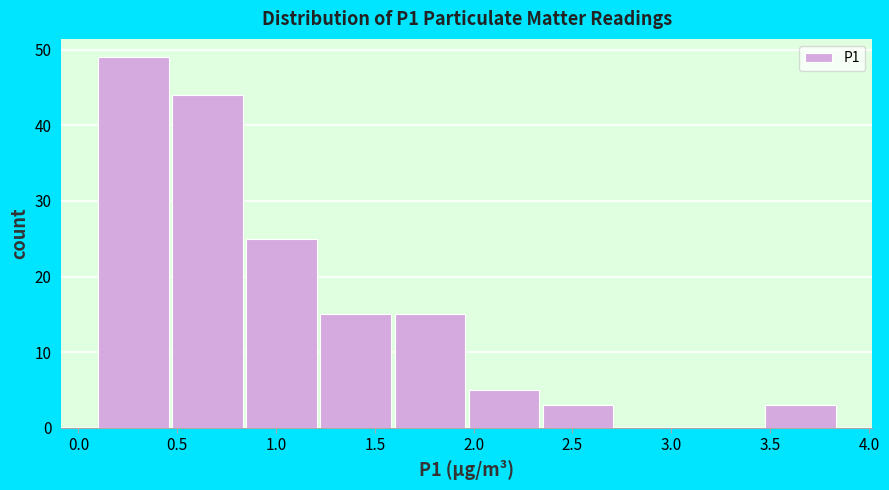

Reading left to right, transcribe this chart: for each bar, give the range it covers on the x-axis and its height. Neither the bar edges nor the heights are printed on the chart, so give them approximately, as read against the axes.

0.100 to 0.475: 49
0.475 to 0.850: 44
0.850 to 1.225: 25
1.225 to 1.600: 15
1.600 to 1.975: 15
1.975 to 2.350: 5
2.350 to 2.725: 3
2.725 to 3.100: 0
3.100 to 3.475: 0
3.475 to 3.850: 3